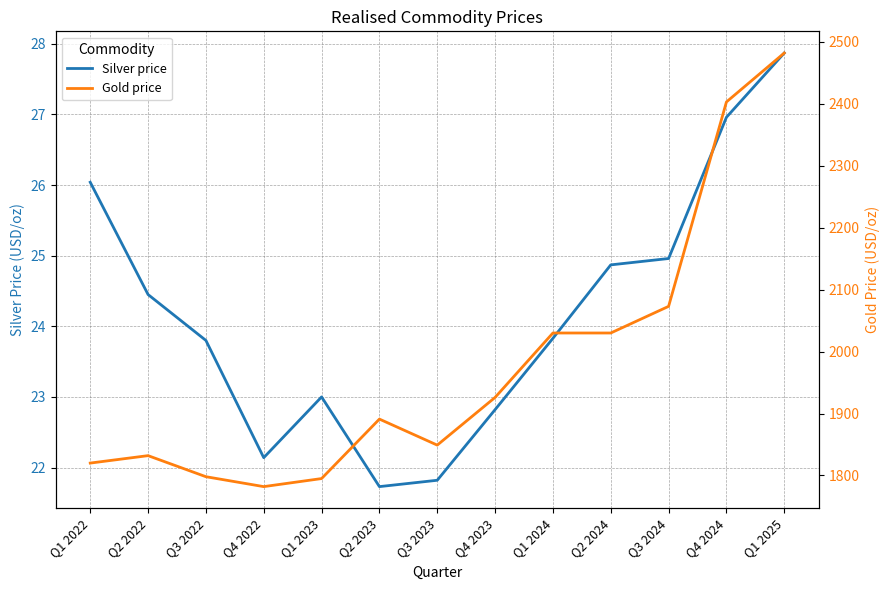

Rank the categories by Silver price value from lowest to highest.

Q2 2023, Q3 2023, Q4 2022, Q4 2023, Q1 2023, Q3 2022, Q1 2024, Q2 2022, Q2 2024, Q3 2024, Q1 2022, Q4 2024, Q1 2025